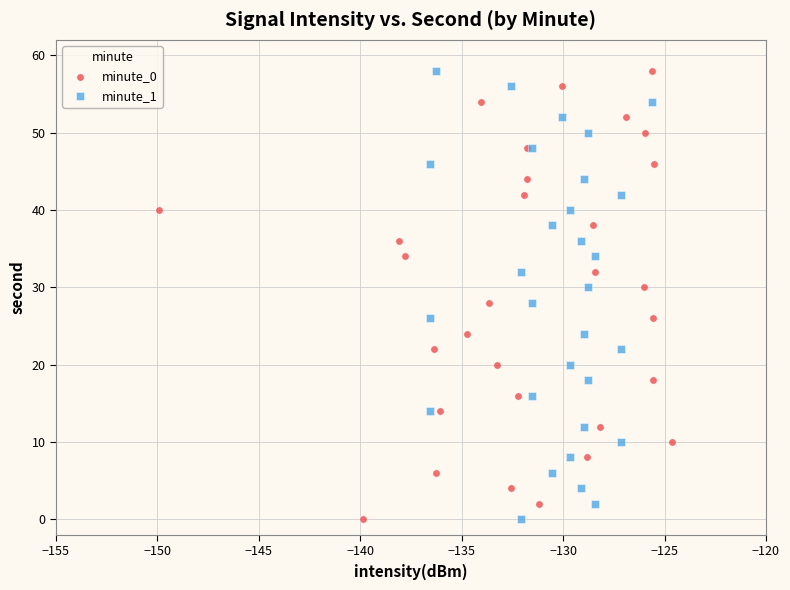

What are all the series names shown in the legend?

minute_0, minute_1